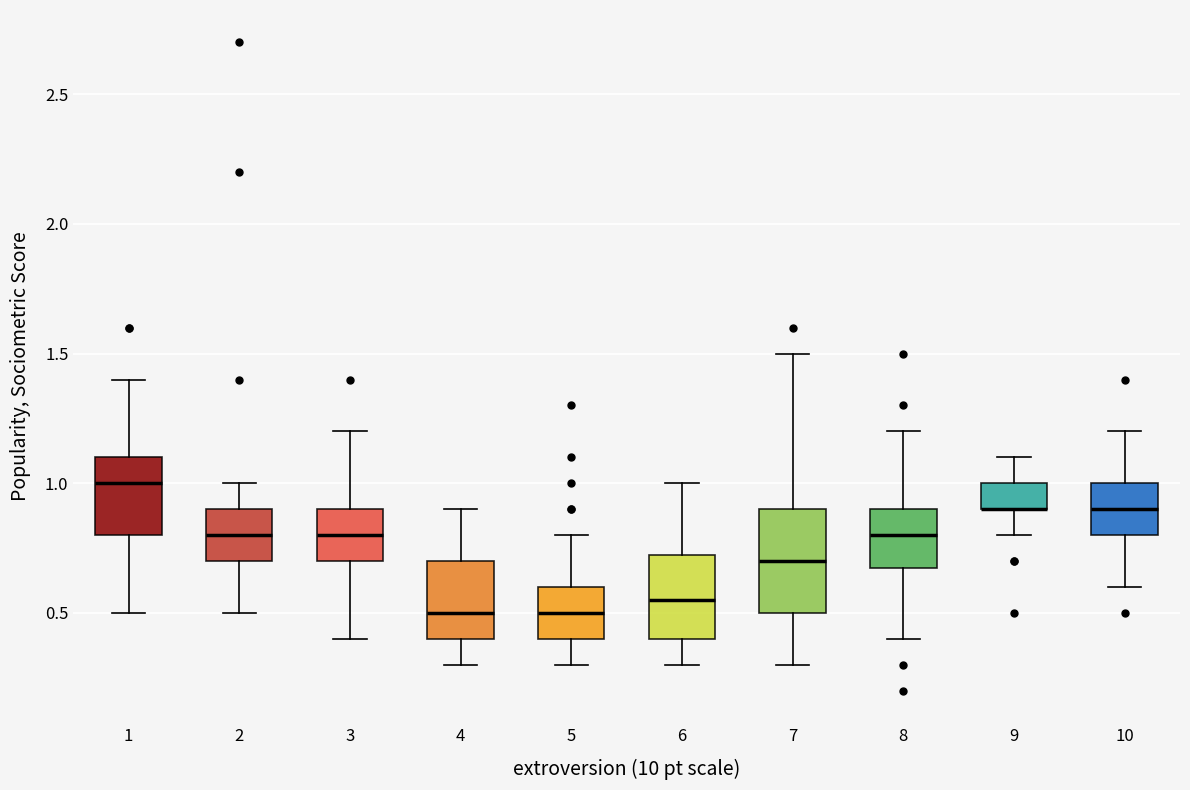

Which box is the tallest, from its lower edge to its upper edge?

7